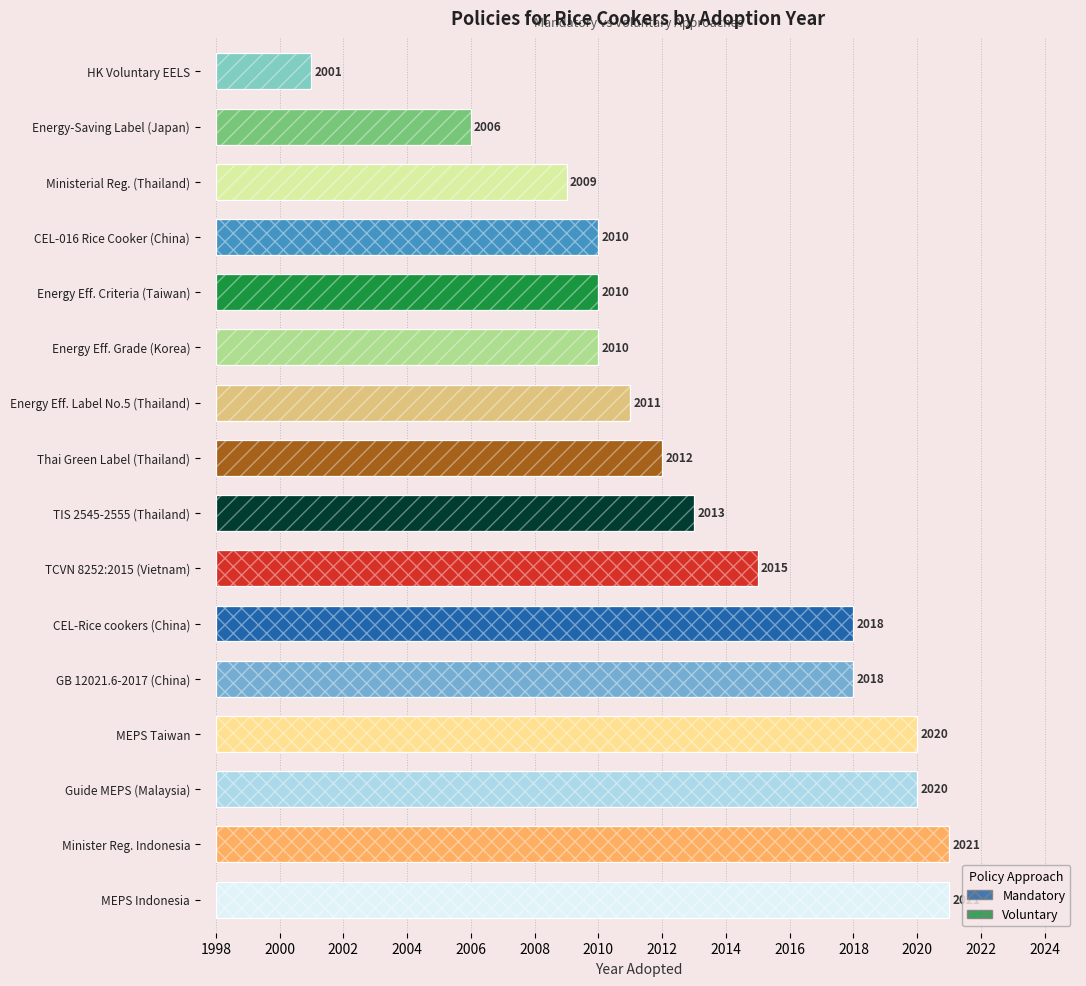

Reading left to right, list all the values displayed in this chart.

Mandatory: 2018	2010	2018	2020	2021	2020	2021	2015
Voluntary: 2010	2006	2010	2009	2012	2011	2001	2013